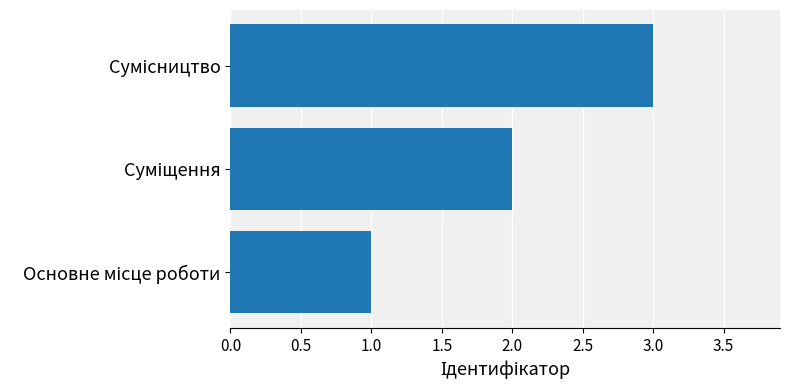

How many bars are there in total?

3